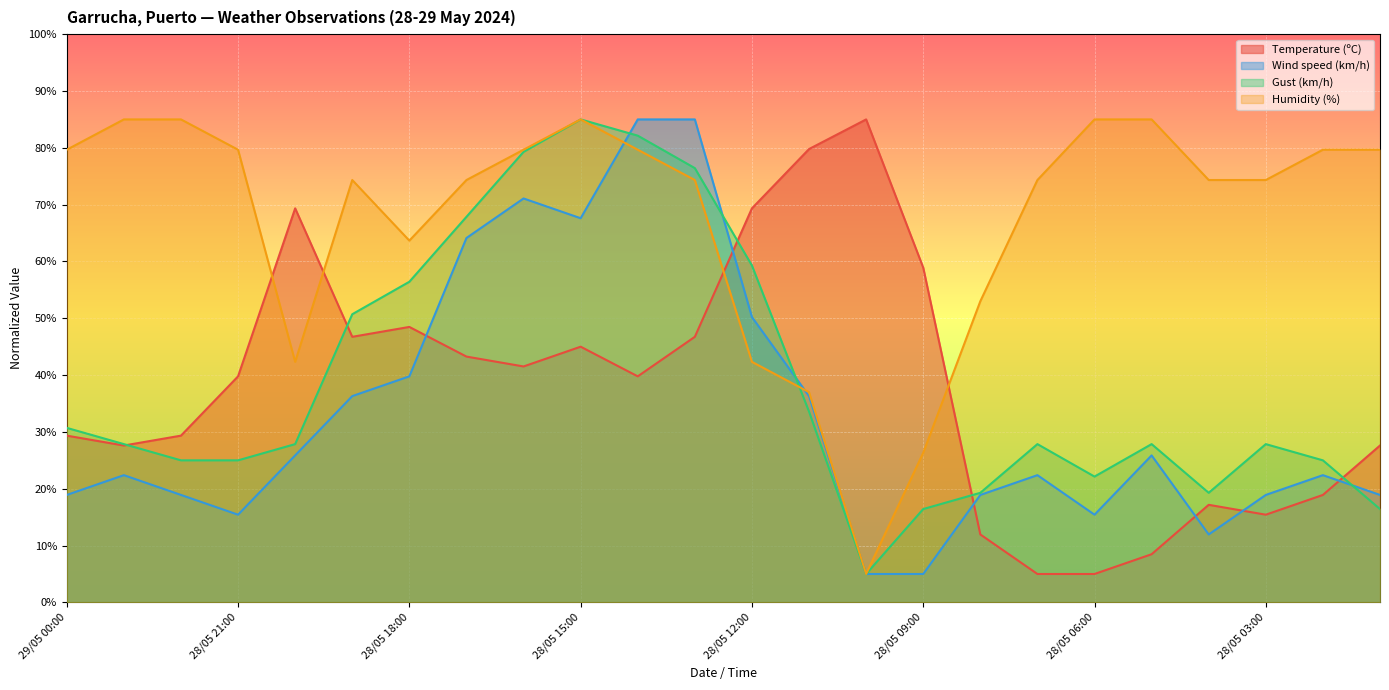

At which label does Gust (km/h) reach its minimum?

28/05 10:00